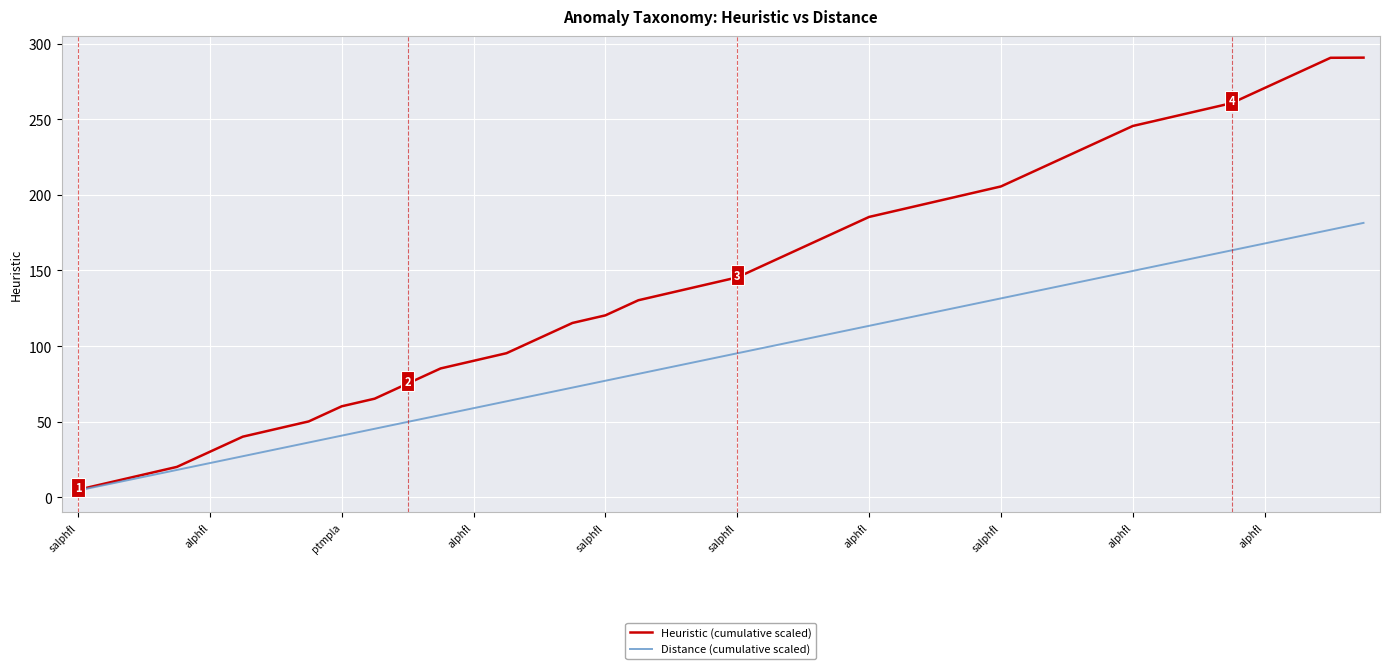

Rank the series by their average value, from highest to lowest.

Heuristic (cumulative scaled), Distance (cumulative scaled)